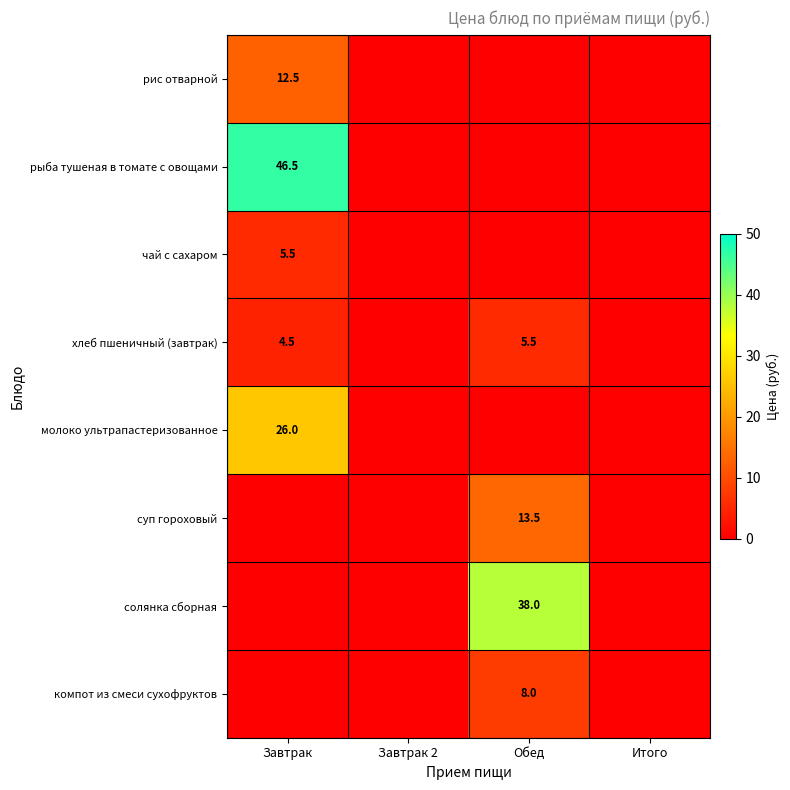

What is the difference between the highest and lowest values at Завтрак?

46.5